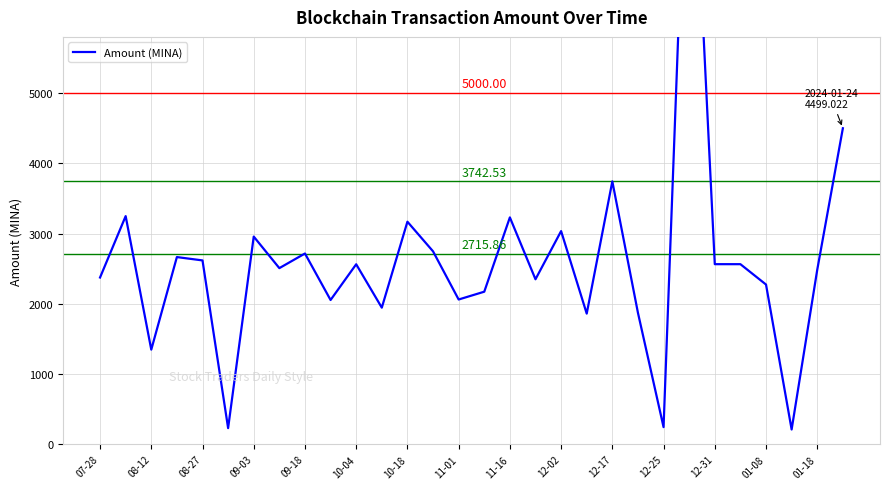

Is it true that the value at 12-25 is 1176.9?

False